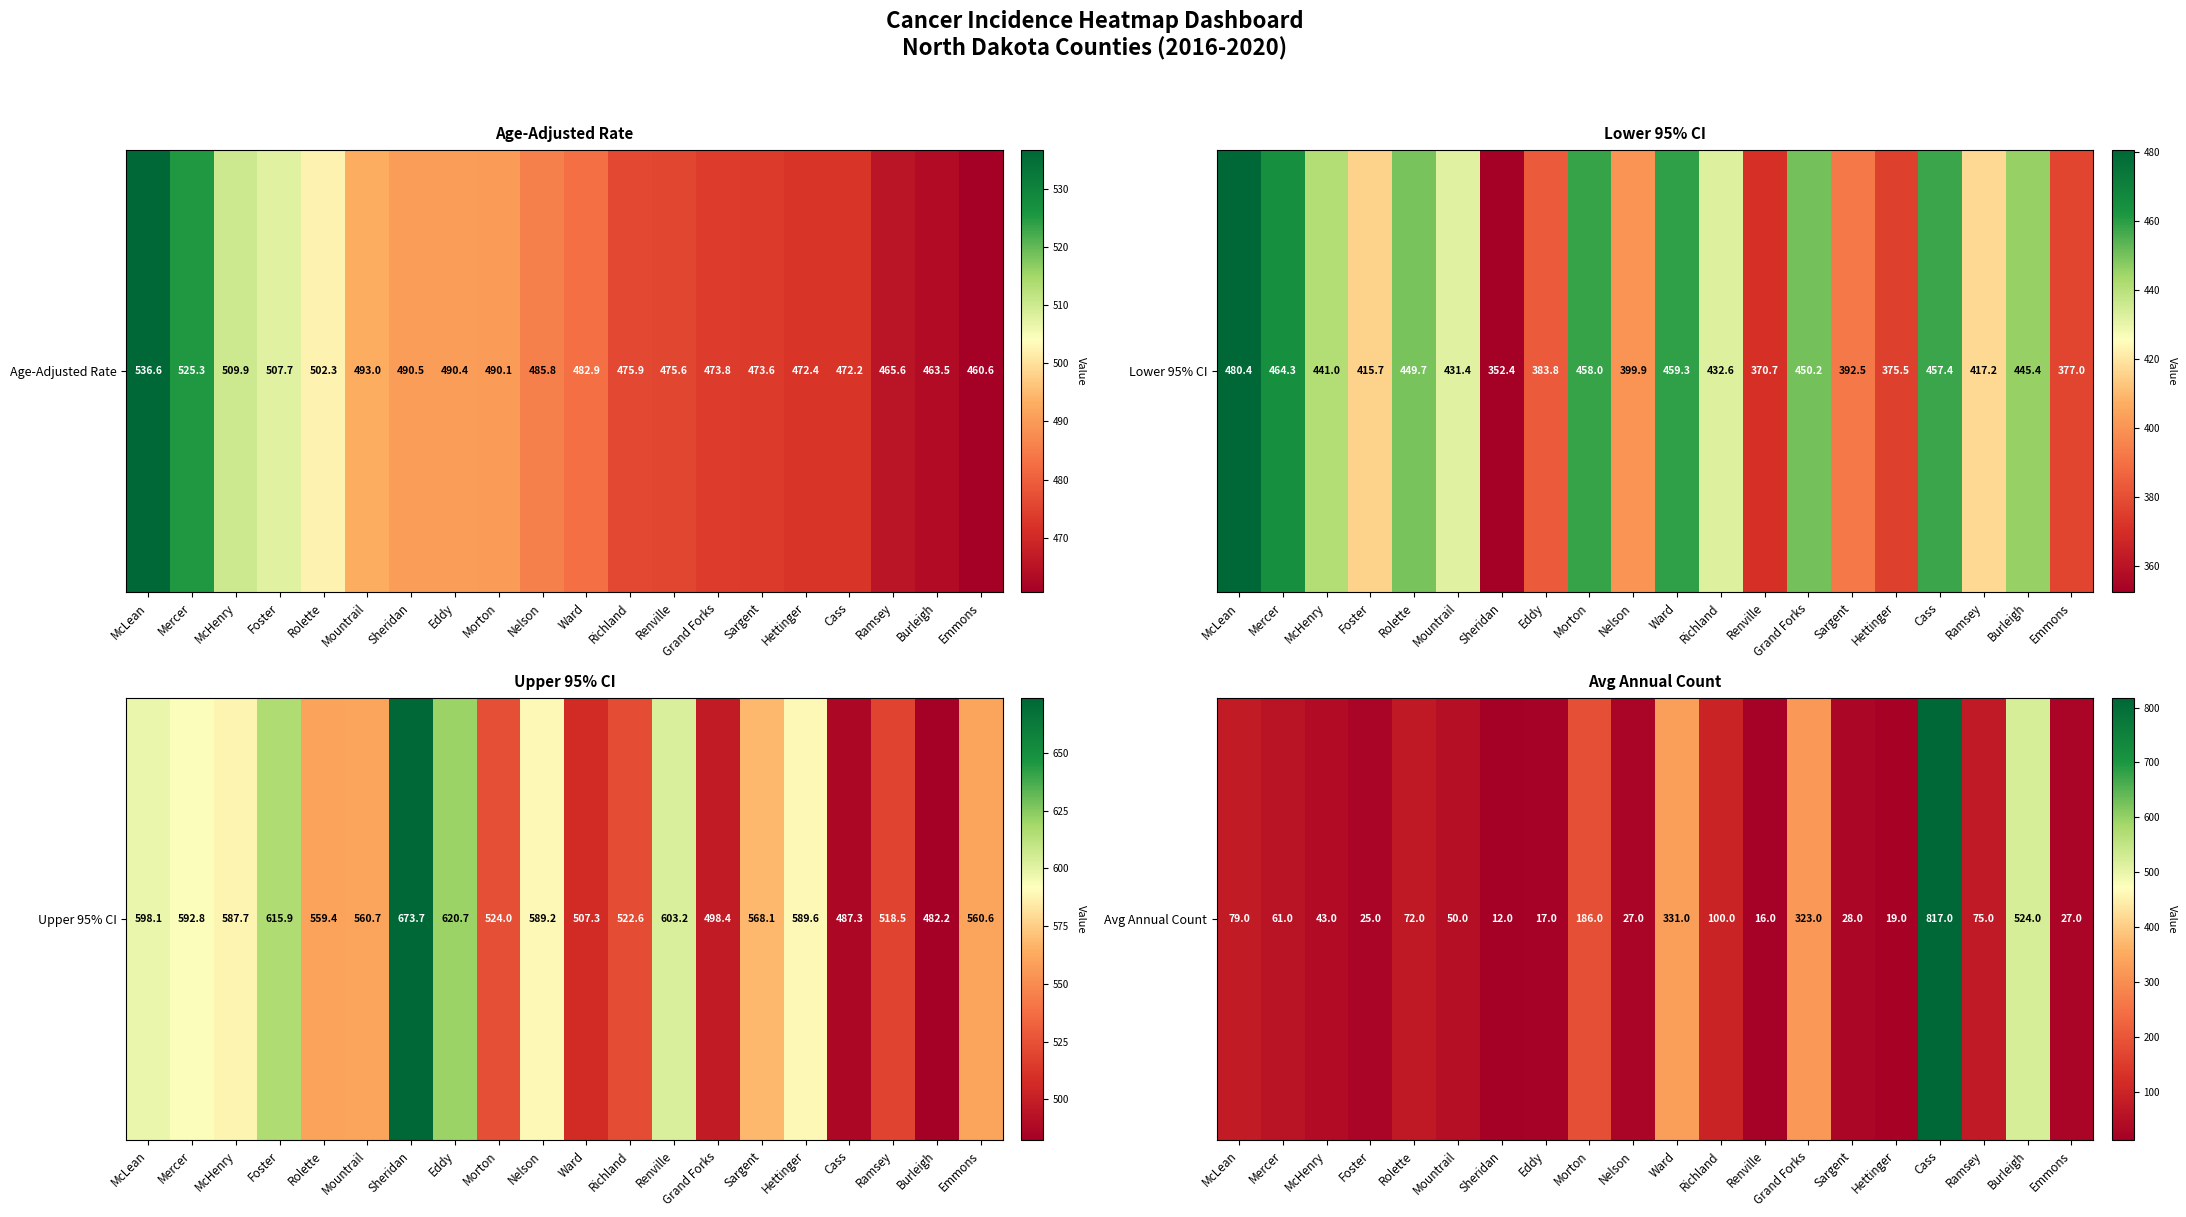

List the labels in order of value, largest first.

Cass, Burleigh, Ward, Grand Forks, Morton, Richland, McLean, Ramsey, Rolette, Mercer, Mountrail, McHenry, Sargent, Nelson, Emmons, Foster, Hettinger, Eddy, Renville, Sheridan